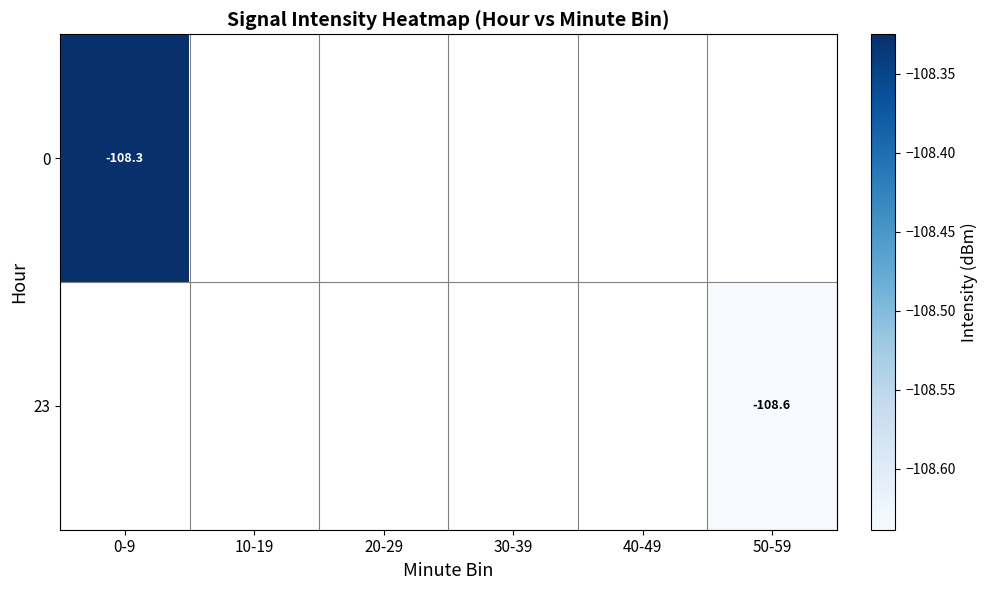

Rank the categories by 23 value from highest to lowest.

0-9, 10-19, 20-29, 30-39, 40-49, 50-59